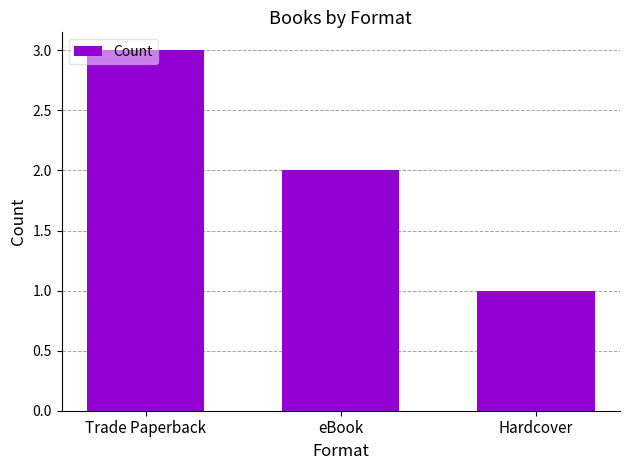

List the labels in order of value, largest first.

Trade Paperback, eBook, Hardcover